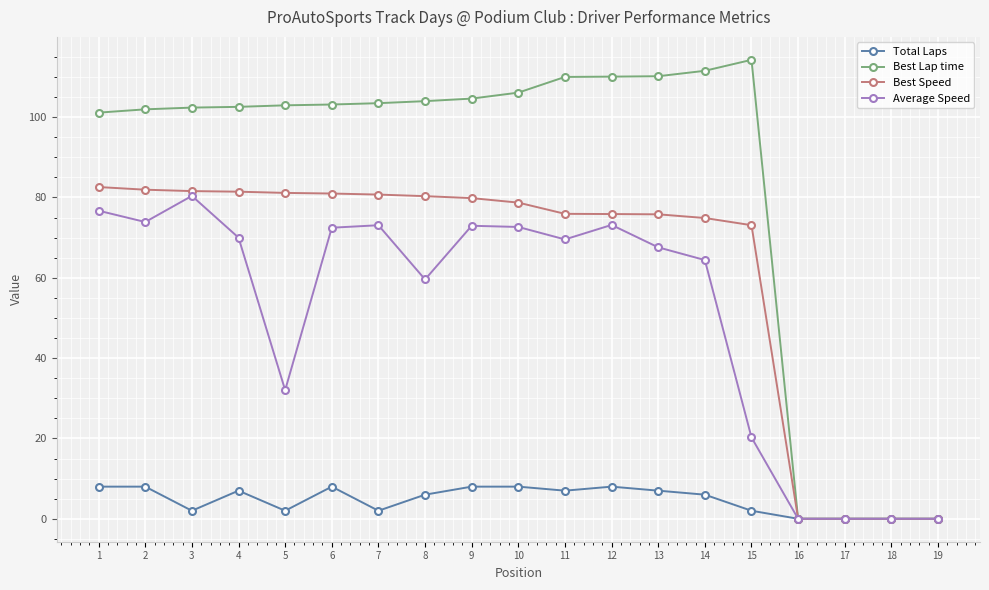

The value of Average Speed at 12 is 38.4. True or false?

False